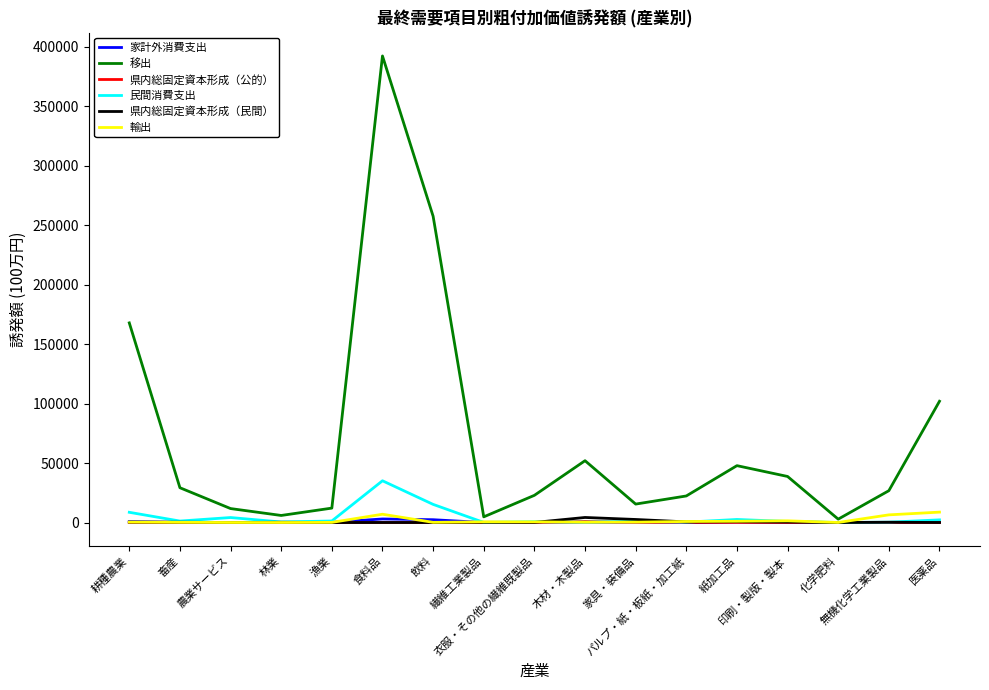

What is the average value of the 家計外消費支出 series?

436.9